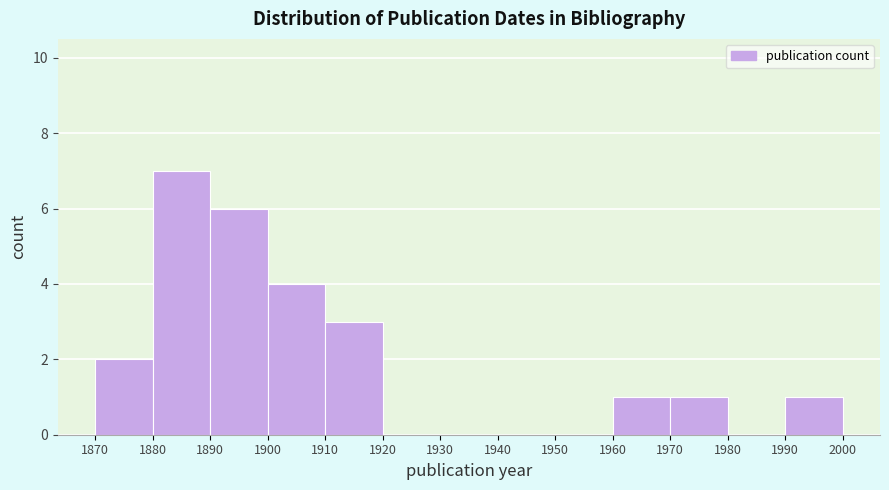

Reading left to right, list every bar in this chart as the range it spans on the x-axis followed by its height. The values are not printed on the chart, so give them approximately, as read against the axis.

1870 to 1880: 2
1880 to 1890: 7
1890 to 1900: 6
1900 to 1910: 4
1910 to 1920: 3
1920 to 1930: 0
1930 to 1940: 0
1940 to 1950: 0
1950 to 1960: 0
1960 to 1970: 1
1970 to 1980: 1
1980 to 1990: 0
1990 to 2000: 1